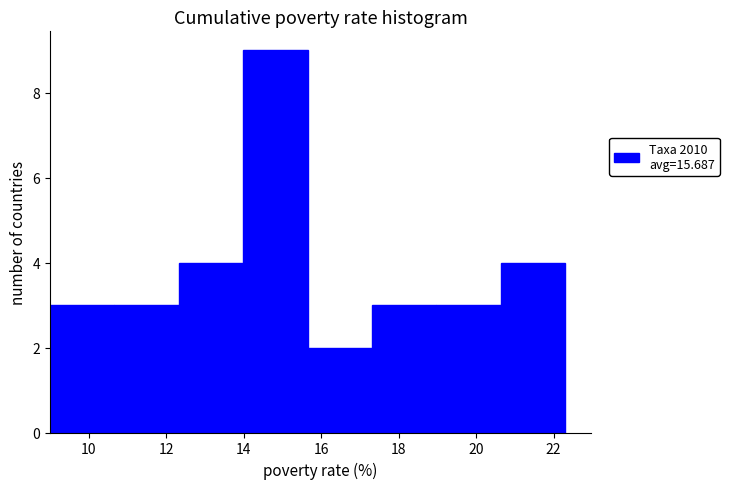

Over which range of the x-axis is the bar tallest?

14.0 to 15.6